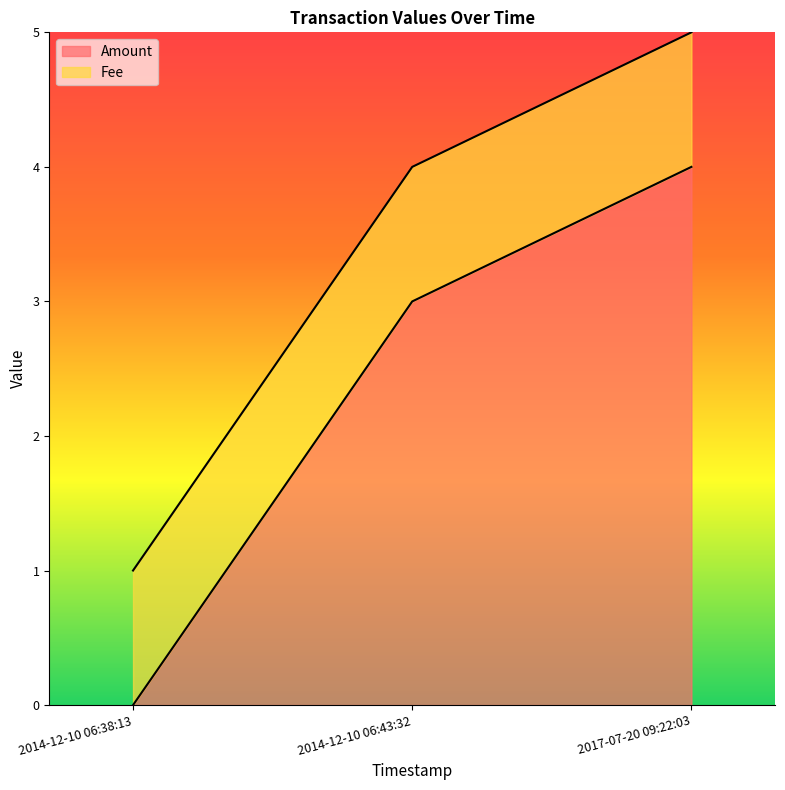

Which category has the highest value across all series?

2017-07-20 09:22:03